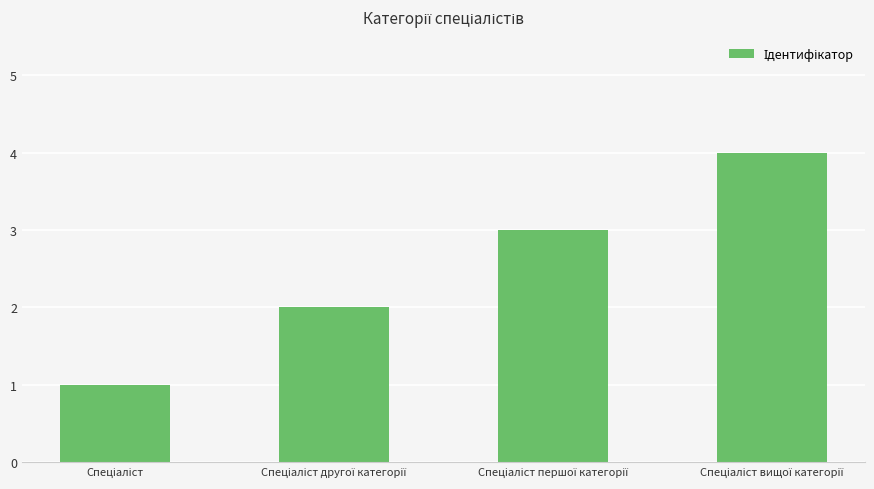

Reading left to right, transcribe all the data shown in this chart.

1	2	3	4